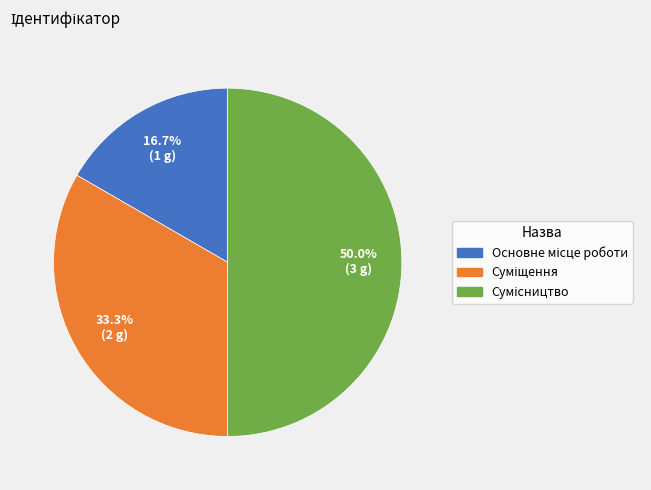

How many slices are in this pie chart?

3